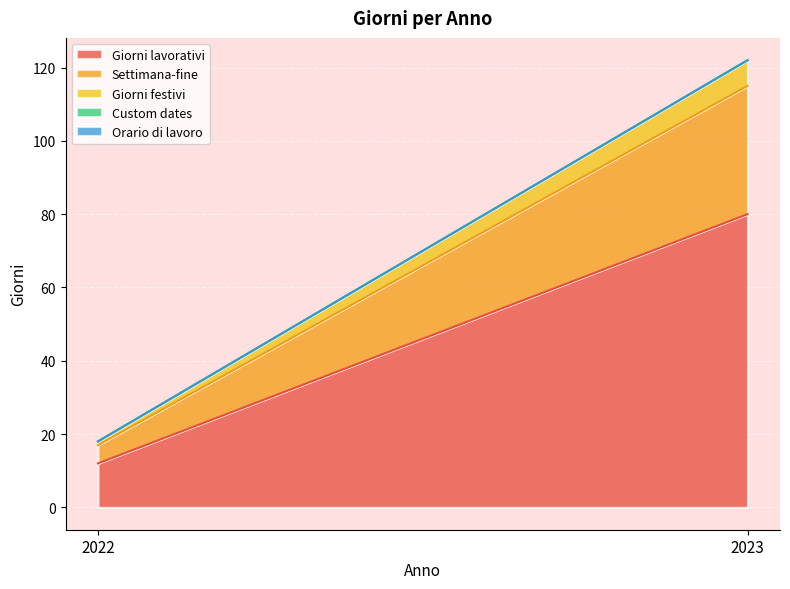

Between 2022 and 2023, which series saw the biggest shift?

Giorni lavorativi